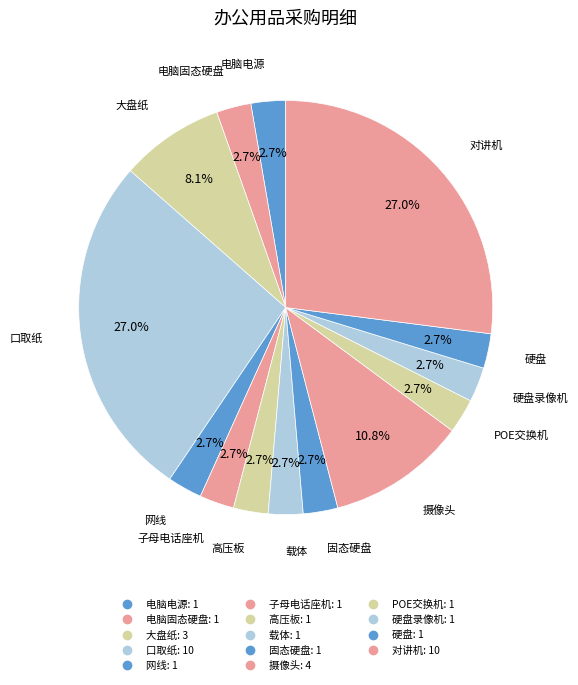

How many slices are in this pie chart?

14